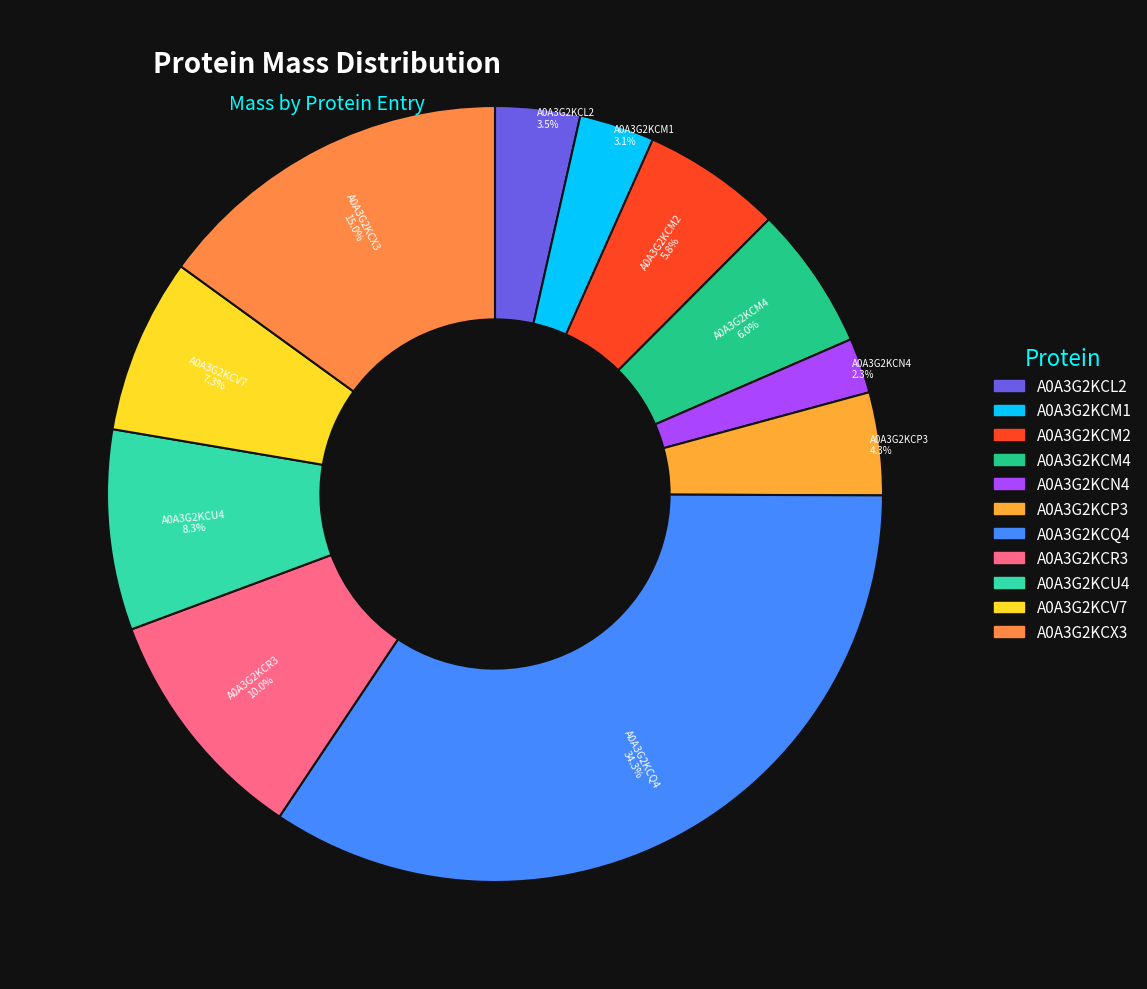

How many slices are in this pie chart?

11